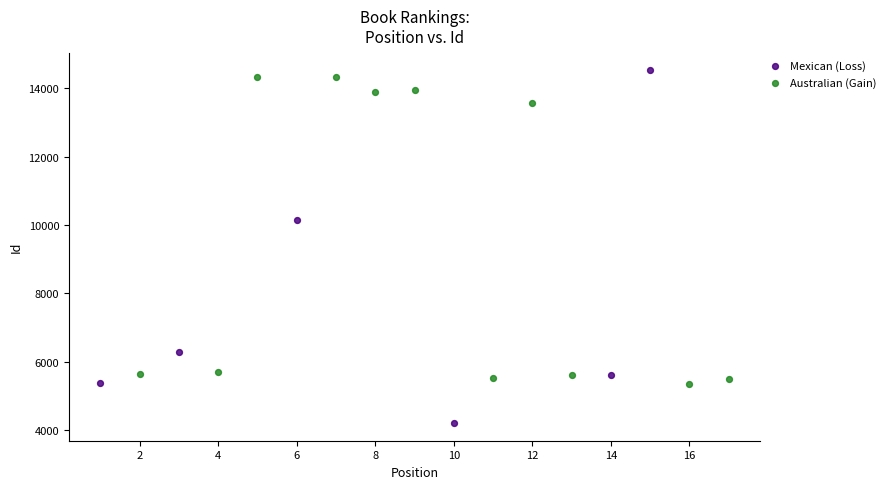

Which series has the widest spread of Y values?

Mexican (Loss)